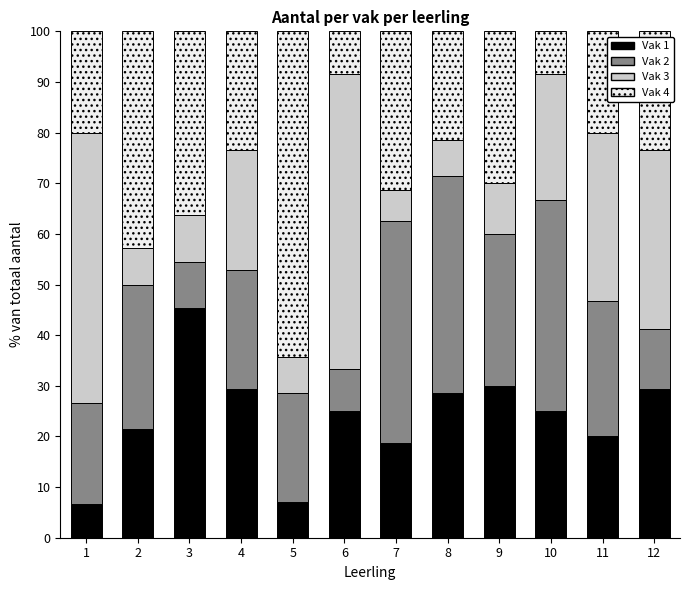

What is the total value across all series at 3?

100.0